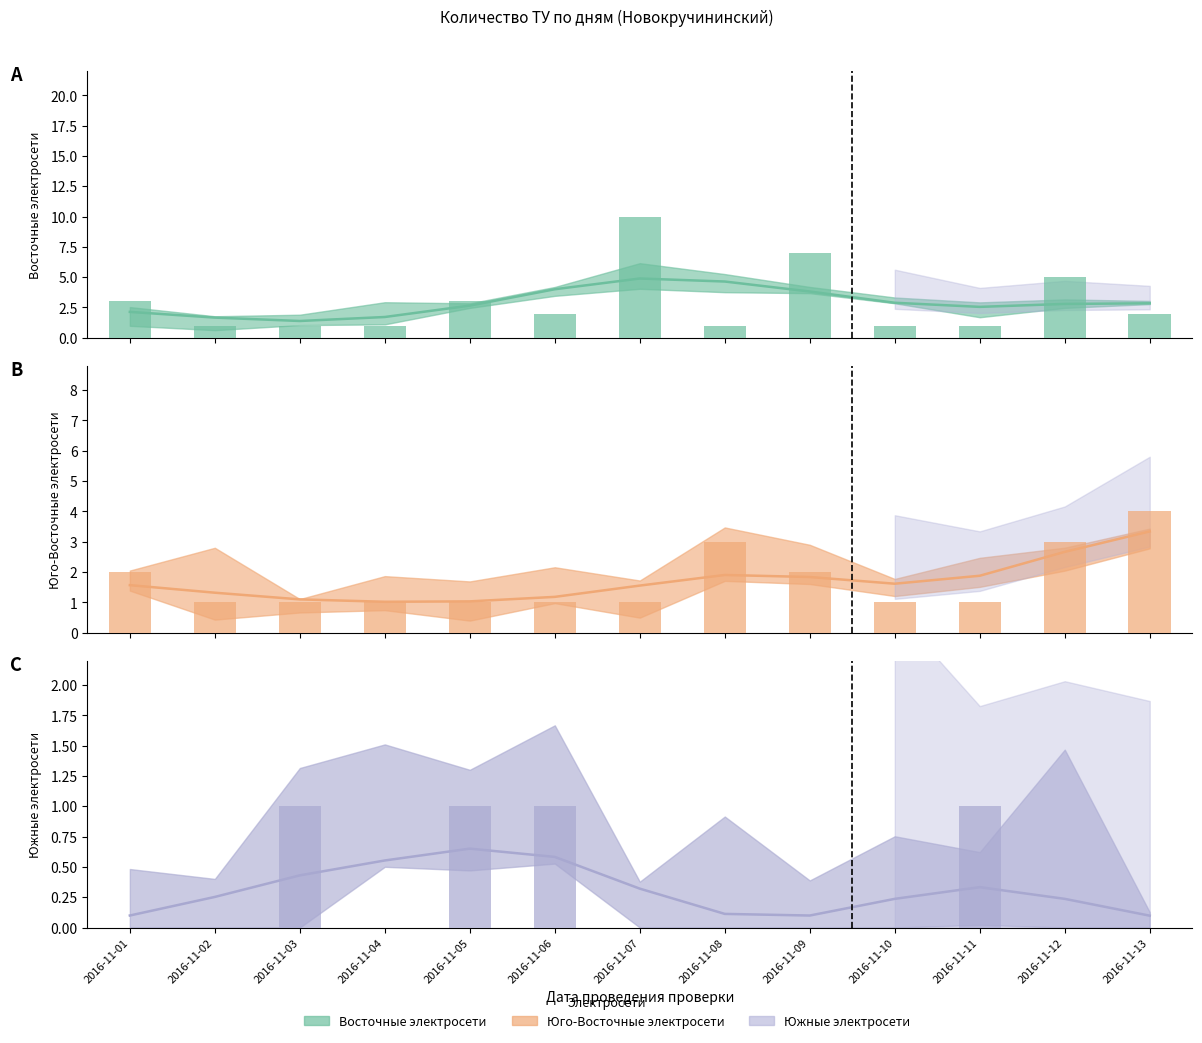

What is the value of the Восточные электросети bar at the 5th from the left?

3